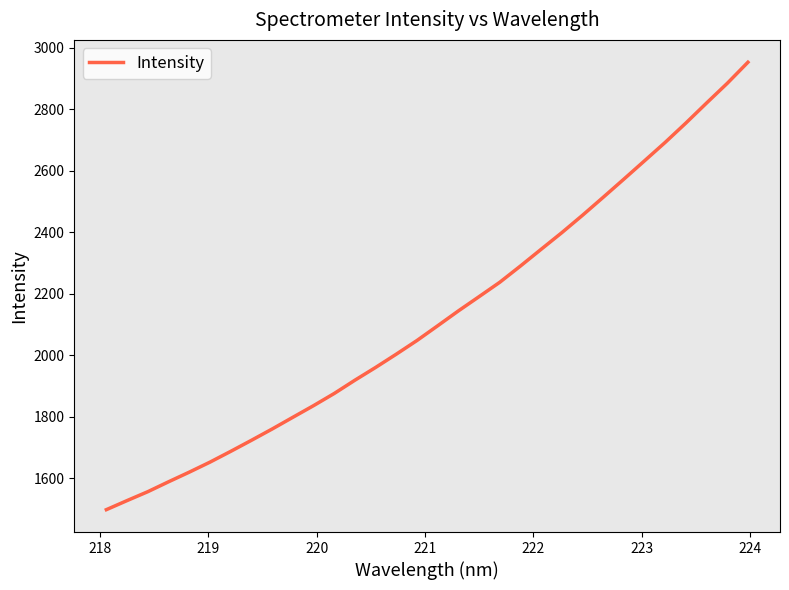

What is the greatest value displayed?

2952.7